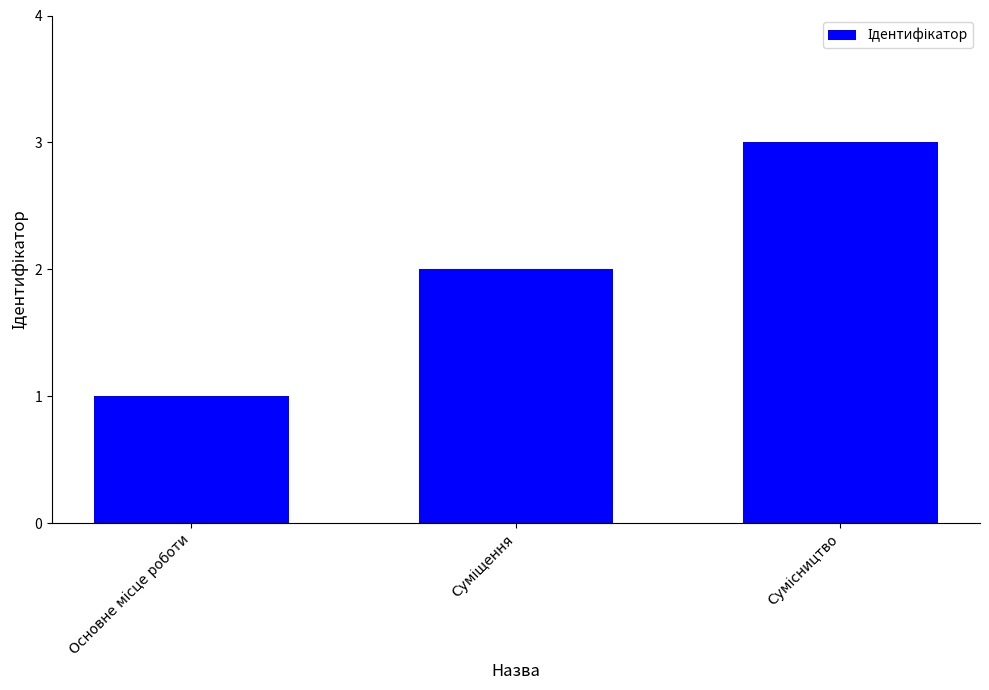

What is the difference between the maximum and minimum values?

2